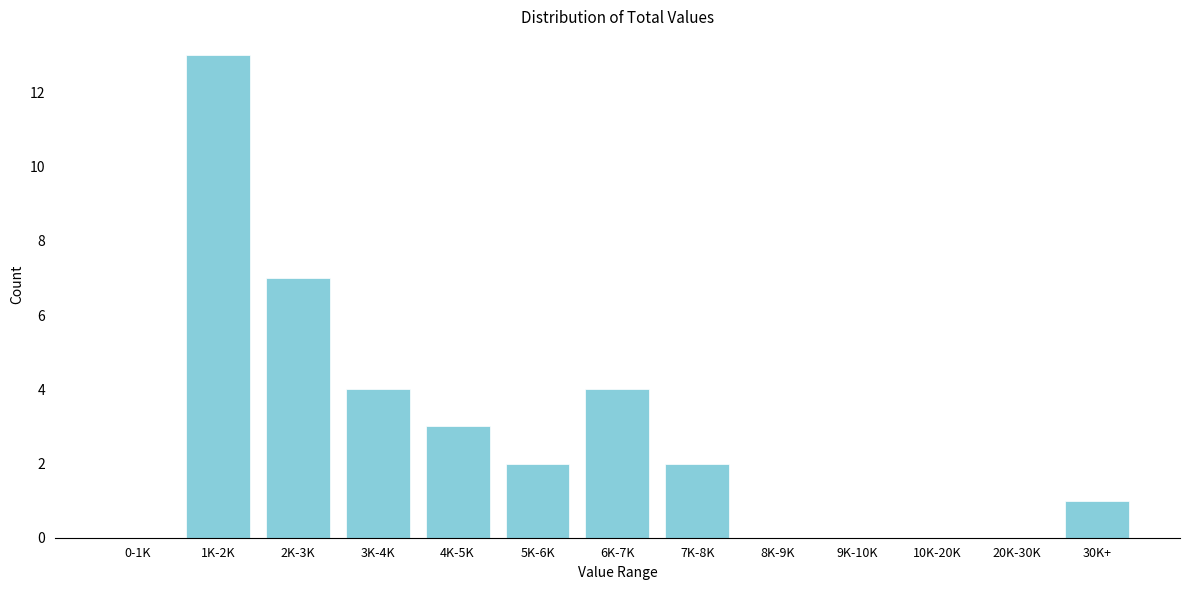

Reading left to right, list all the values displayed in this chart.

0-1K=0	1K-2K=13	2K-3K=7	3K-4K=4	4K-5K=3	5K-6K=2	6K-7K=4	7K-8K=2	8K-9K=0	9K-10K=0	10K-20K=0	20K-30K=0	30K+=1